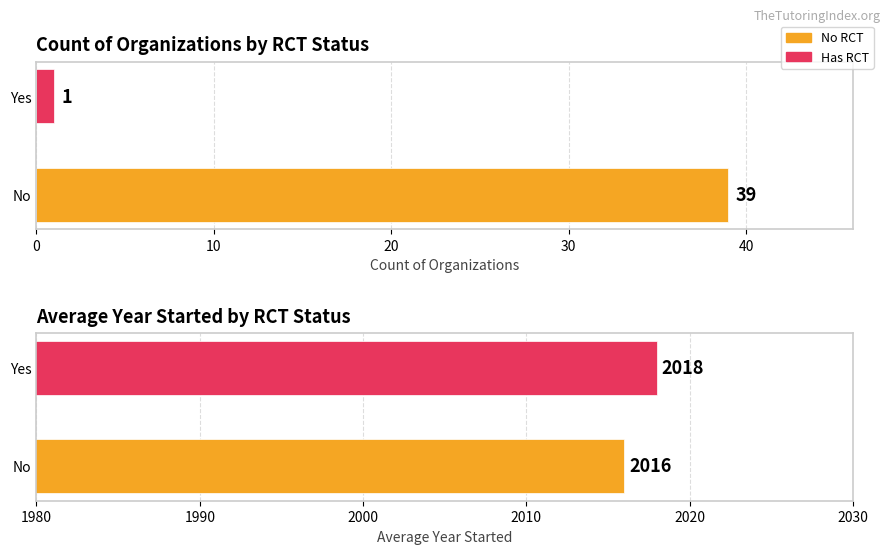

What is the value of the Average Year Started bar at the 1st from the left?

2016